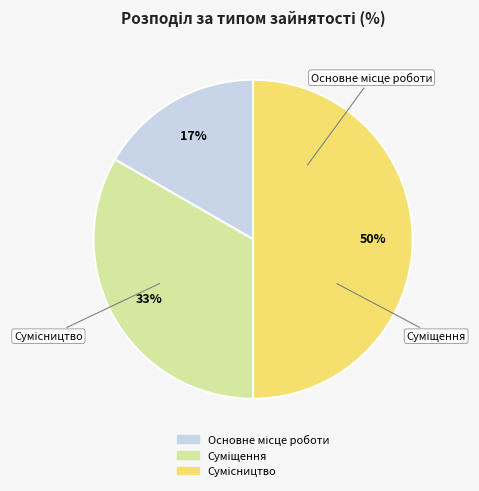

To the nearest percent, what is the average slice percentage?

33%